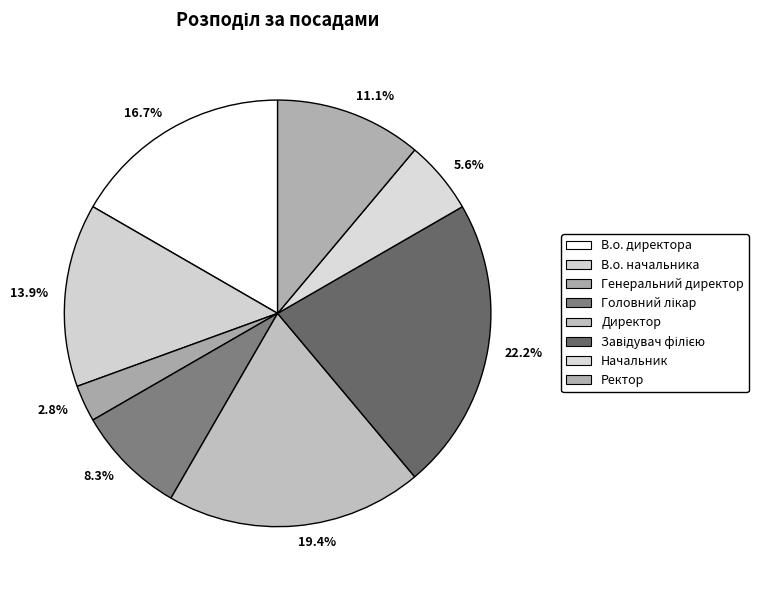

Approximately how many times larger is the value at 5.6% compared to 13.9%?

0.4